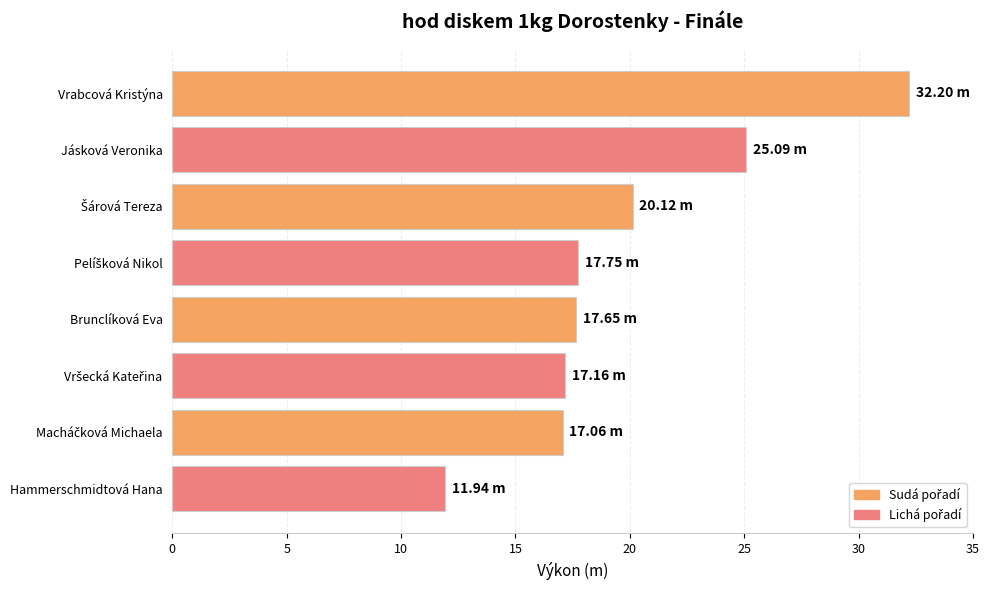

What is the average value?

19.9